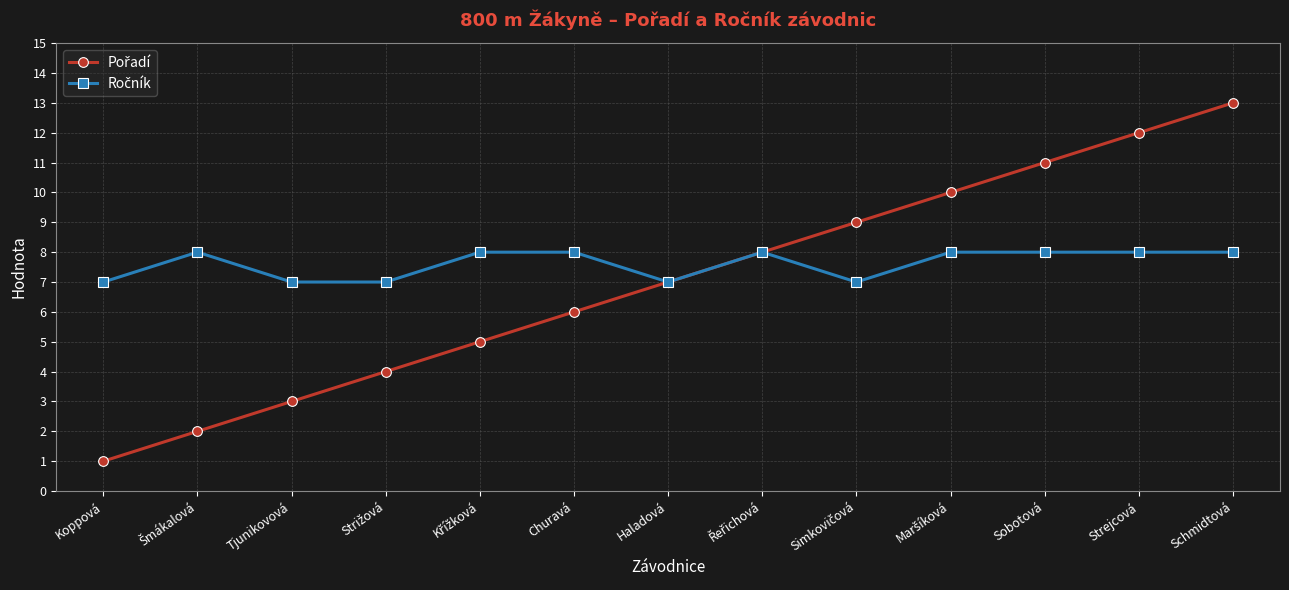

What position from the left is Haladová?

7